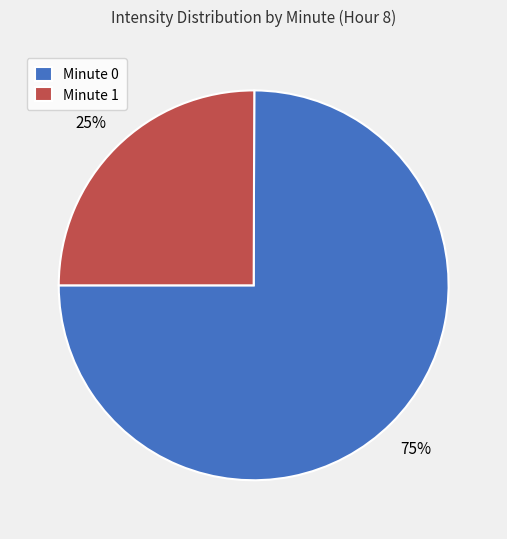

Is the sum of Minute 0 and Minute 1 greater than half?

Yes